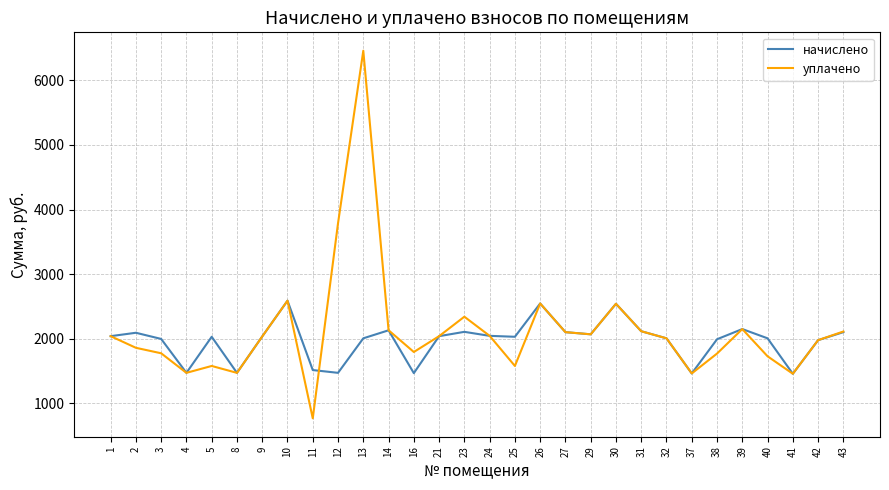

What is the sum of all начислено values?

59119.4